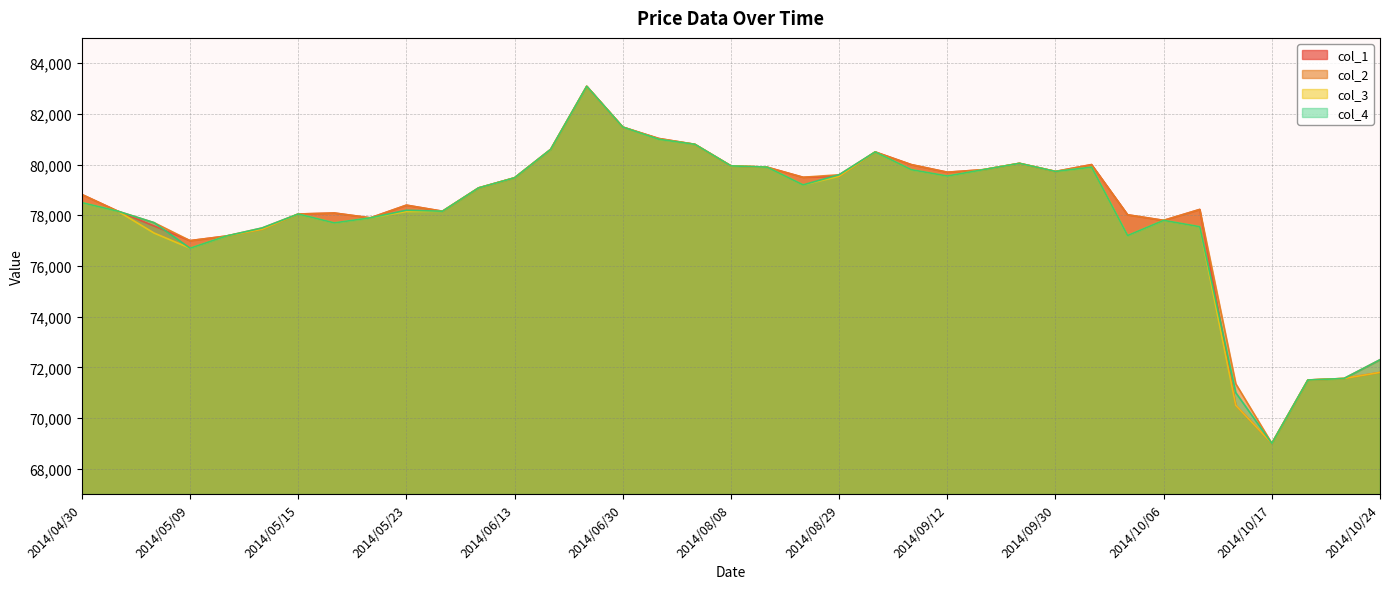

Where is col_1 nearest to the value 76045?

2014/05/09